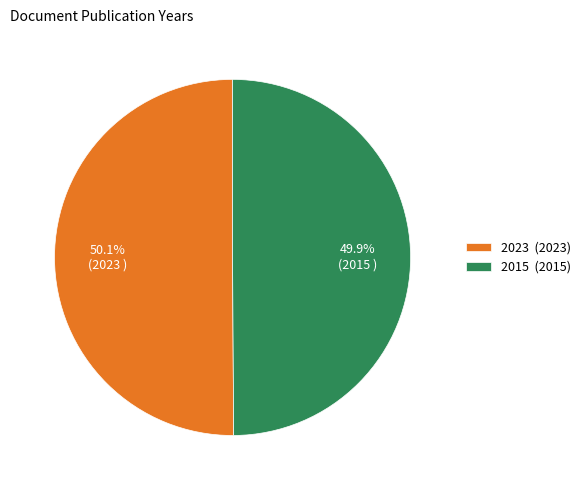

What is the ratio of the value at 2015 (2015) to the value at 2023 (2023)?

1.0